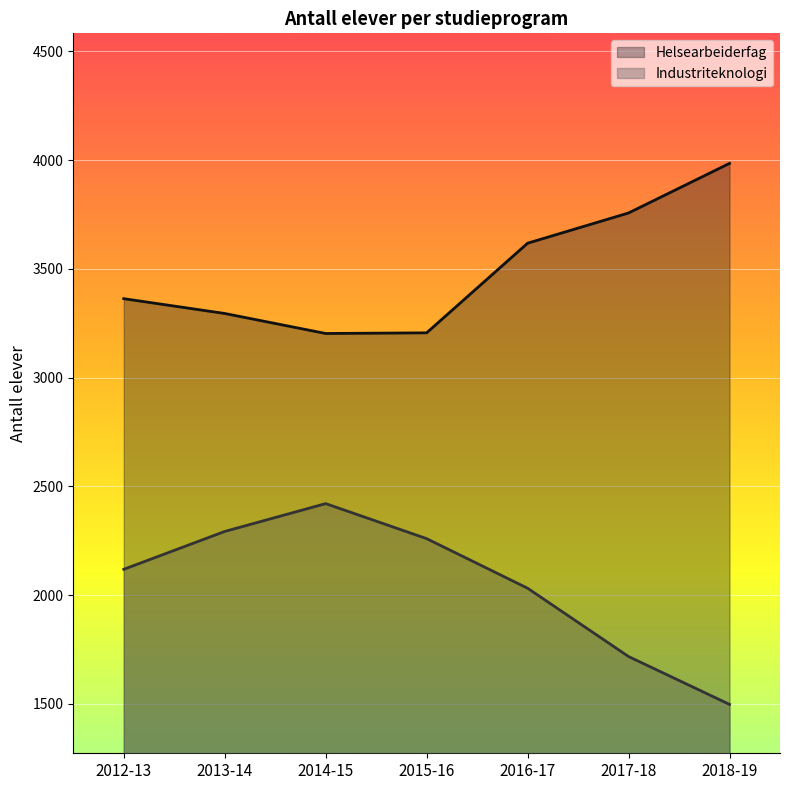

Reading right to left, what are all the values shown in this chart?

Helsearbeiderfag: 2018-19=3985	2017-18=3757	2016-17=3618	2015-16=3206	2014-15=3203	2013-14=3295	2012-13=3363
Industriteknologi: 2018-19=1498	2017-18=1718	2016-17=2032	2015-16=2260	2014-15=2421	2013-14=2293	2012-13=2119